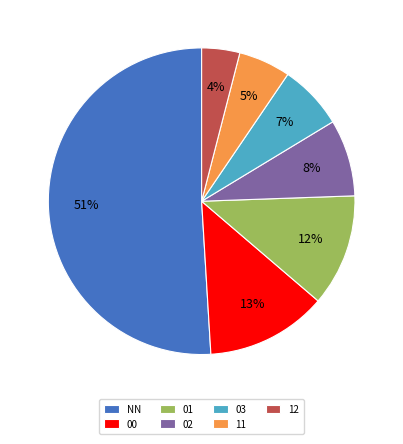

To the nearest percent, what is the difference between the largest and smallest slice percentages?

47%